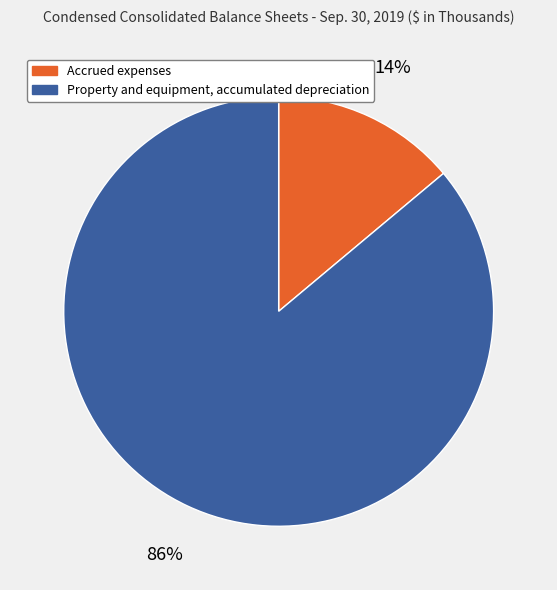

How many segments does this pie chart have?

2